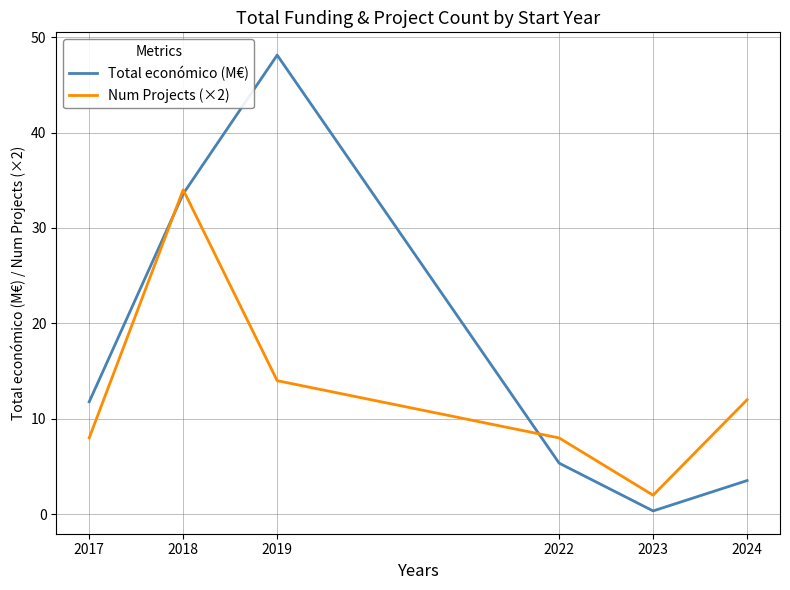

What is the minimum value for Total económico (M€)?

0.4